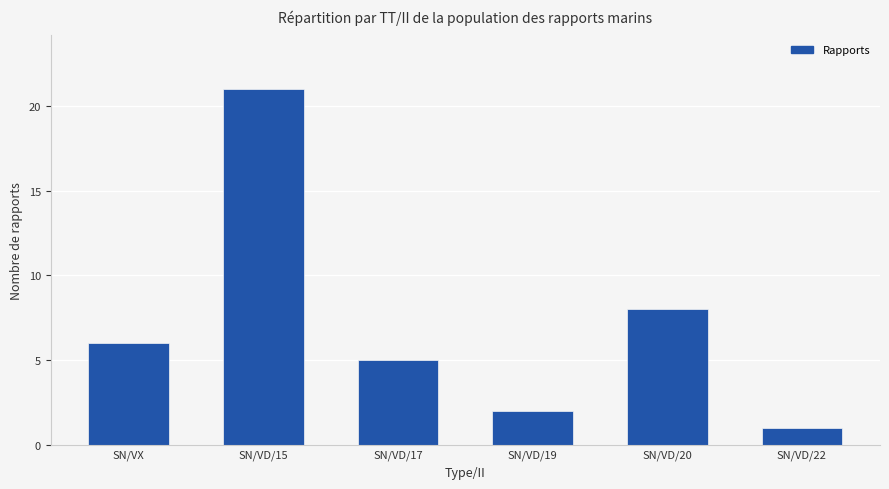

What is the maximum value shown in the chart?

21